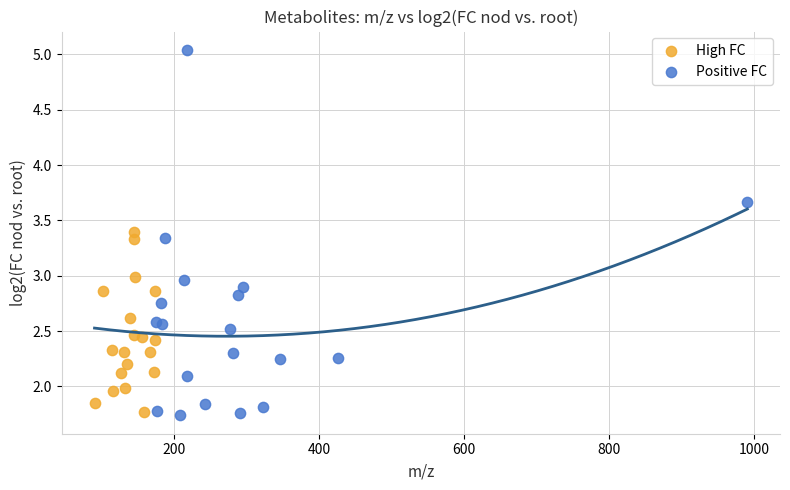

What are all the series names shown in the legend?

High FC, Positive FC